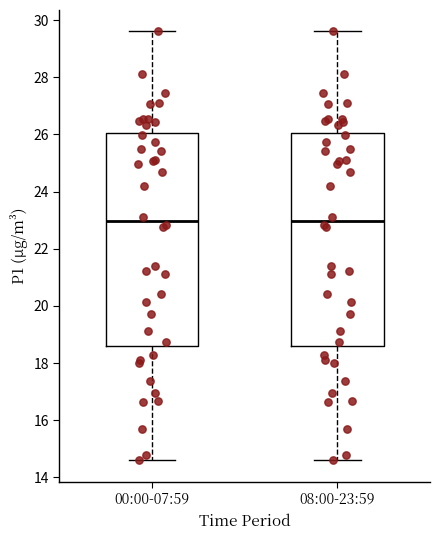

Where does the lower whisker of the box for 00:00-07:59 end on the y-axis? The values are not printed on the chart, so give them approximately, as read against the axis.

14.6